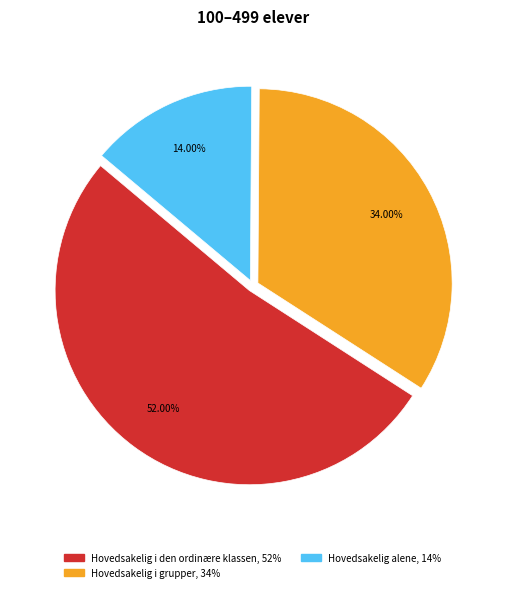

Count the number of slices in the pie.

3